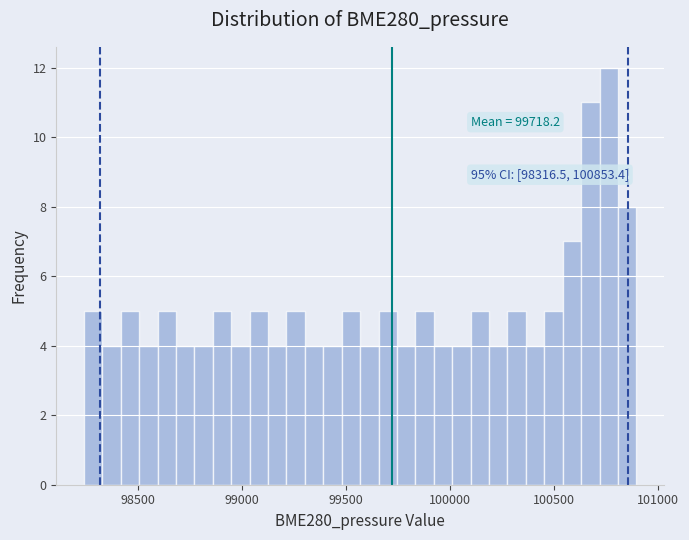

Read against the x-axis, roughly where is the centre of the tallest bar?

100750